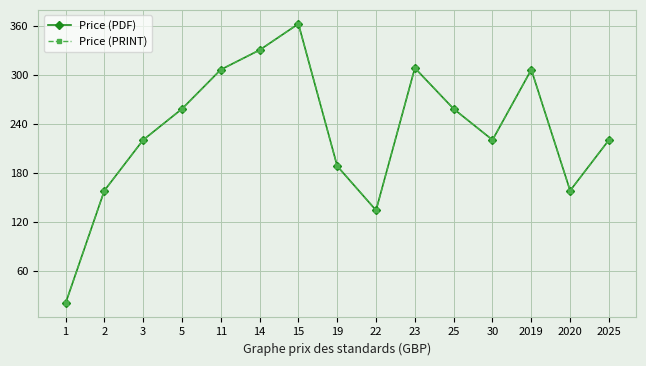

What is the maximum value shown in the chart?

362